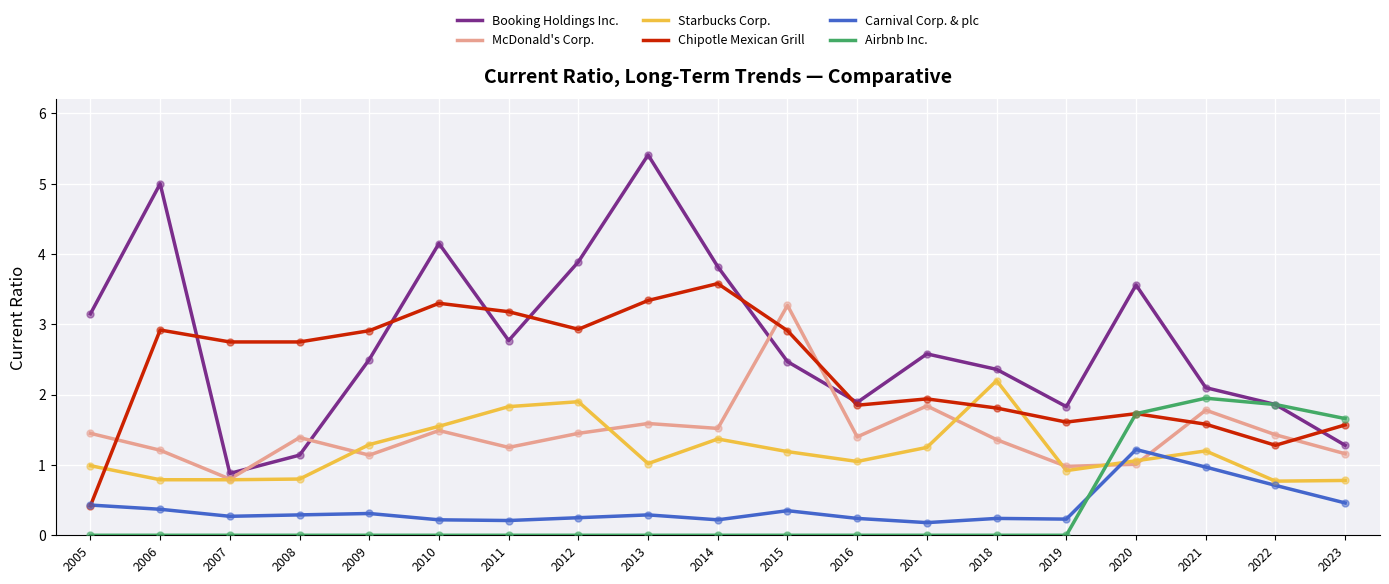

At which category is the sum across all series the highest?

2013